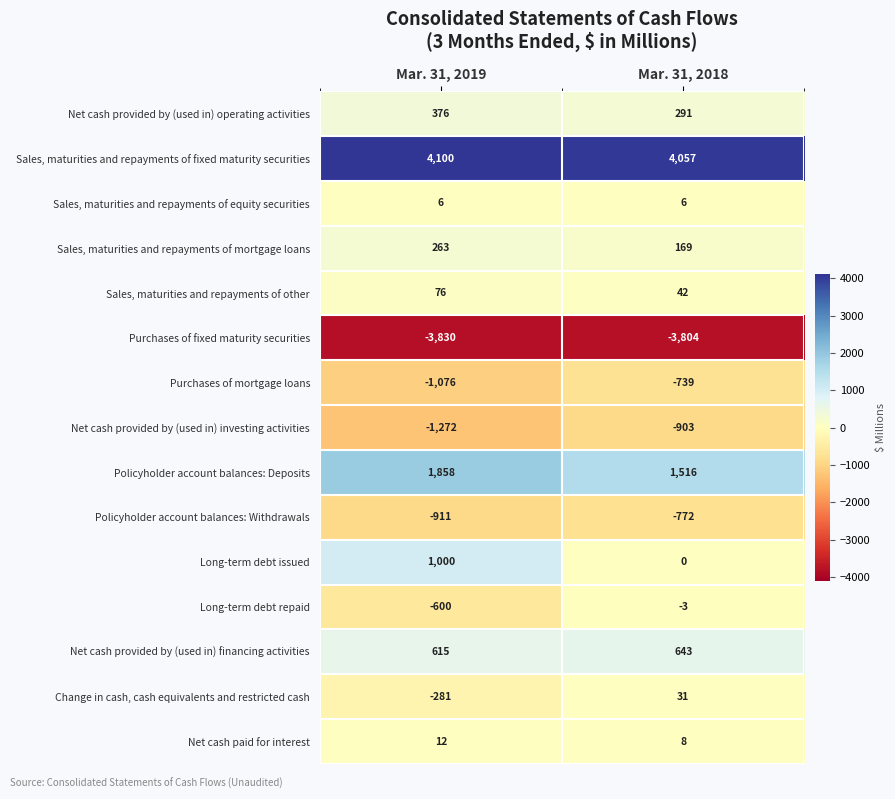

Reading left to right, extract all data points from this chart.

Net cash provided by (used in) operating activities: Mar. 31, 2019=376	Mar. 31, 2018=291
Sales, maturities and repayments of fixed maturity securities: Mar. 31, 2019=4100	Mar. 31, 2018=4057
Sales, maturities and repayments of equity securities: Mar. 31, 2019=6	Mar. 31, 2018=6
Sales, maturities and repayments of mortgage loans: Mar. 31, 2019=263	Mar. 31, 2018=169
Sales, maturities and repayments of other: Mar. 31, 2019=76	Mar. 31, 2018=42
Purchases of fixed maturity securities: Mar. 31, 2019=-3830	Mar. 31, 2018=-3804
Purchases of mortgage loans: Mar. 31, 2019=-1076	Mar. 31, 2018=-739
Net cash provided by (used in) investing activities: Mar. 31, 2019=-1272	Mar. 31, 2018=-903
Policyholder account balances: Deposits: Mar. 31, 2019=1858	Mar. 31, 2018=1516
Policyholder account balances: Withdrawals: Mar. 31, 2019=-911	Mar. 31, 2018=-772
Long-term debt issued: Mar. 31, 2019=1000	Mar. 31, 2018=0
Long-term debt repaid: Mar. 31, 2019=-600	Mar. 31, 2018=-3
Net cash provided by (used in) financing activities: Mar. 31, 2019=615	Mar. 31, 2018=643
Change in cash, cash equivalents and restricted cash: Mar. 31, 2019=-281	Mar. 31, 2018=31
Net cash paid for interest: Mar. 31, 2019=12	Mar. 31, 2018=8